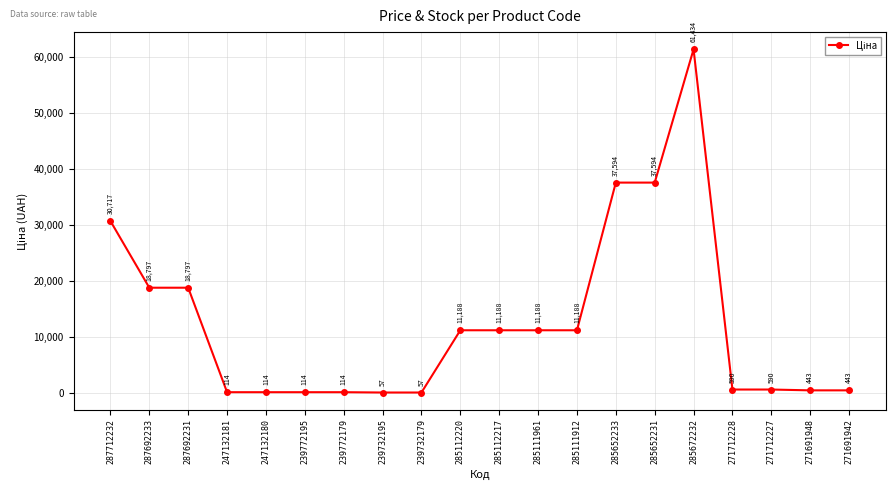

True or false: there are more than 0 points higher than both neighbors.

True